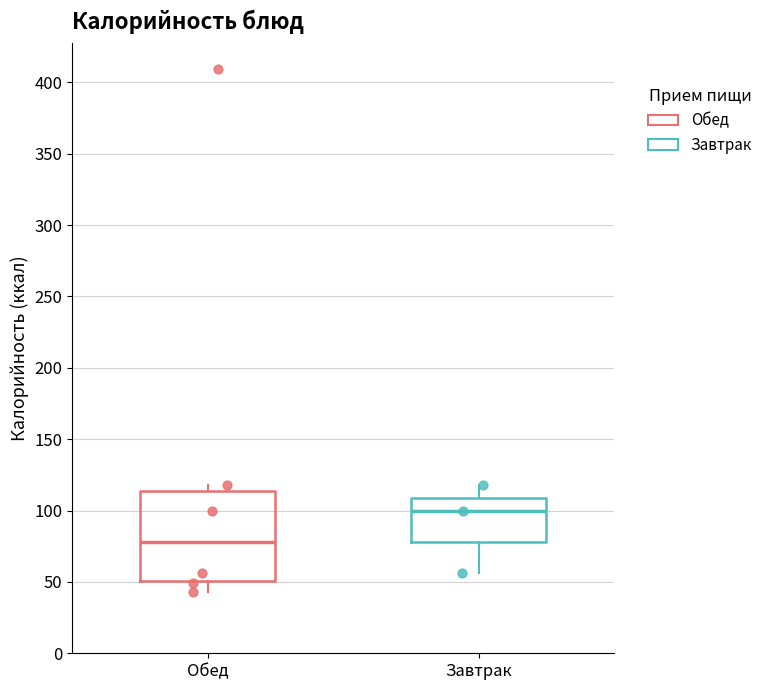

Reading left to right, transcribe this box plot: for each box, give where its median line is, the range the box spans, and where its two whiskers end, as read against the y-axis. The values are not printed on the chart, so give them approximately, as read against the axis.

Обед: median 80, box 50 to 115, whiskers 45 to 120
Завтрак: median 100, box 80 to 110, whiskers 55 to 120